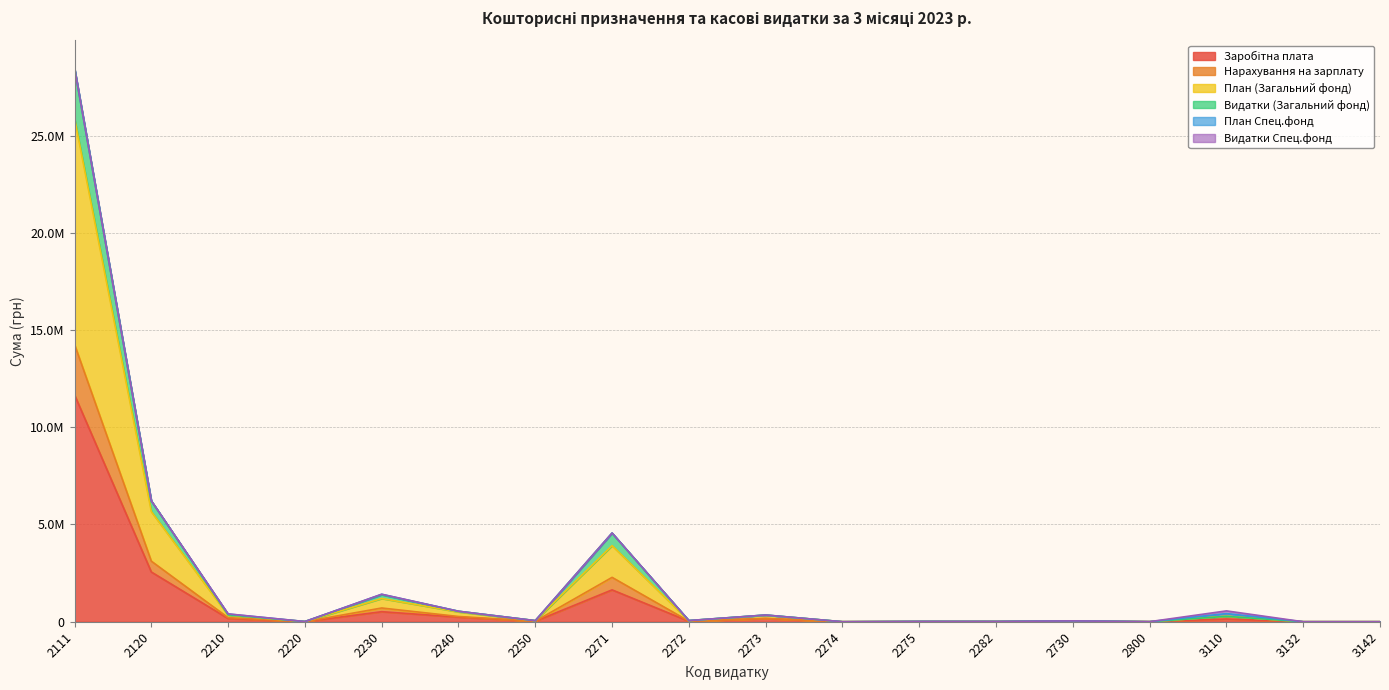

The План (Загальний фонд) series shows 0.0 at 3142. True or false?

True